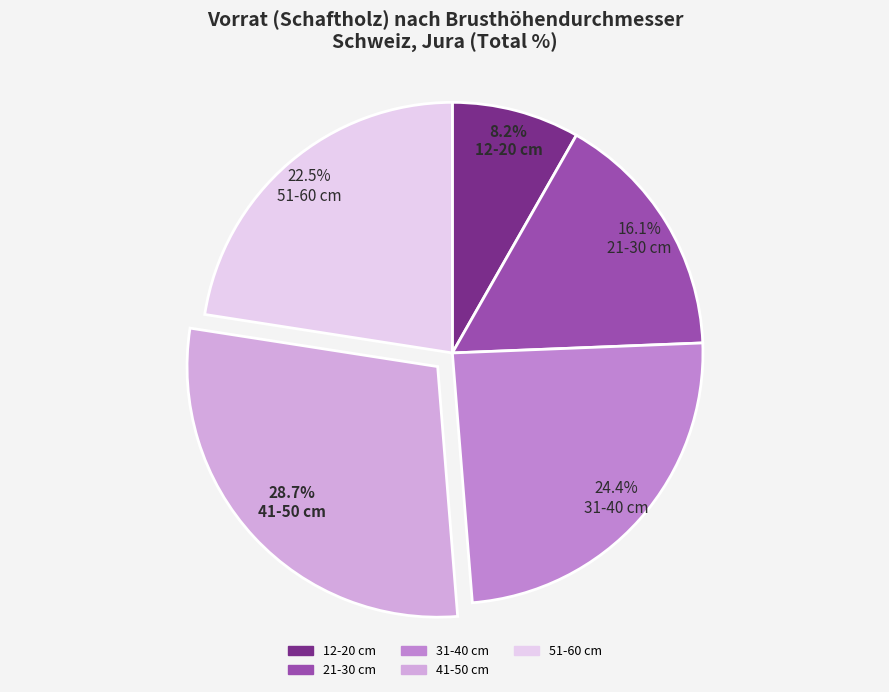

How many segments does this pie chart have?

5